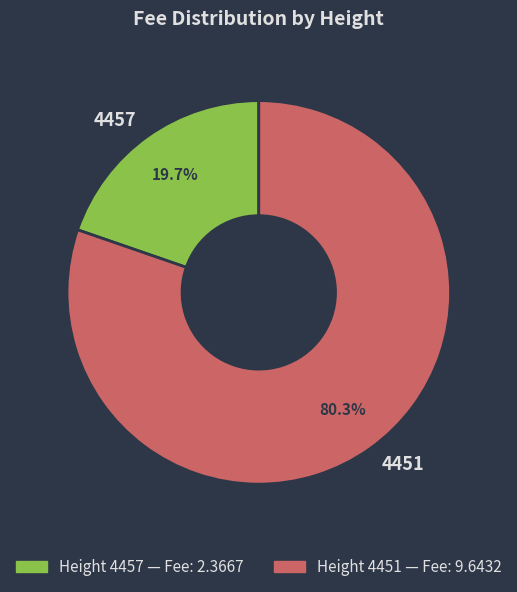

Count the number of slices in the pie.

2